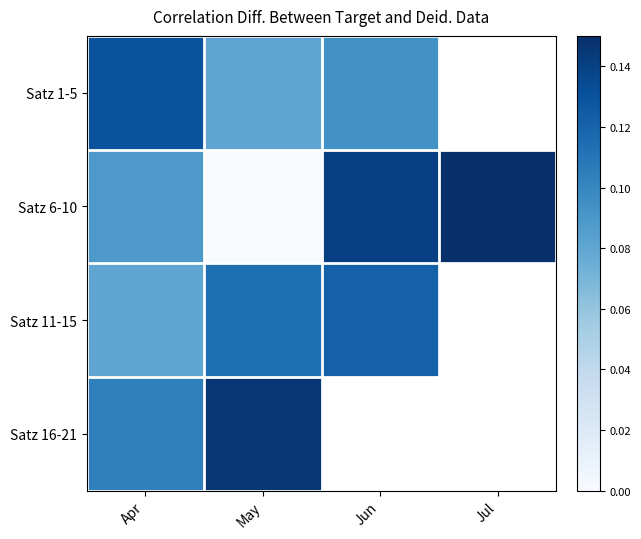

List the series in order of their overall mean, lowest first.

Satz 1-5, Satz 6-10, Satz 11-15, Satz 16-21